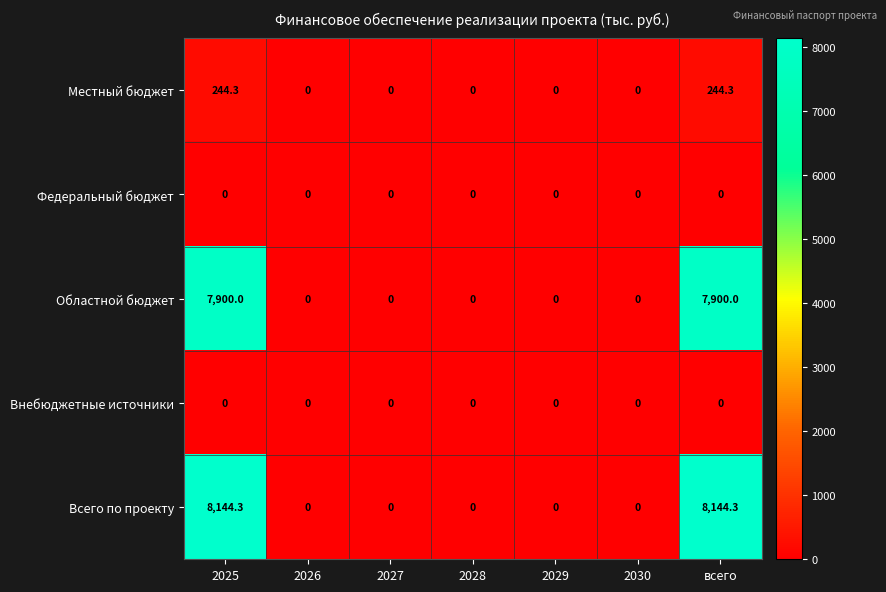

What is the difference between the second highest and minimum values in the Областной бюджет series?

7900.0